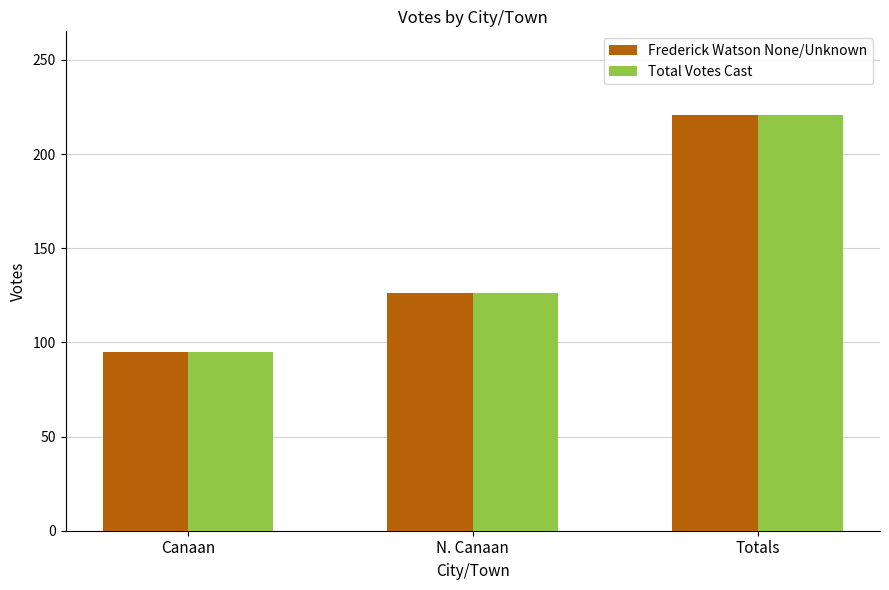

What is the total value across all series at N. Canaan?

252